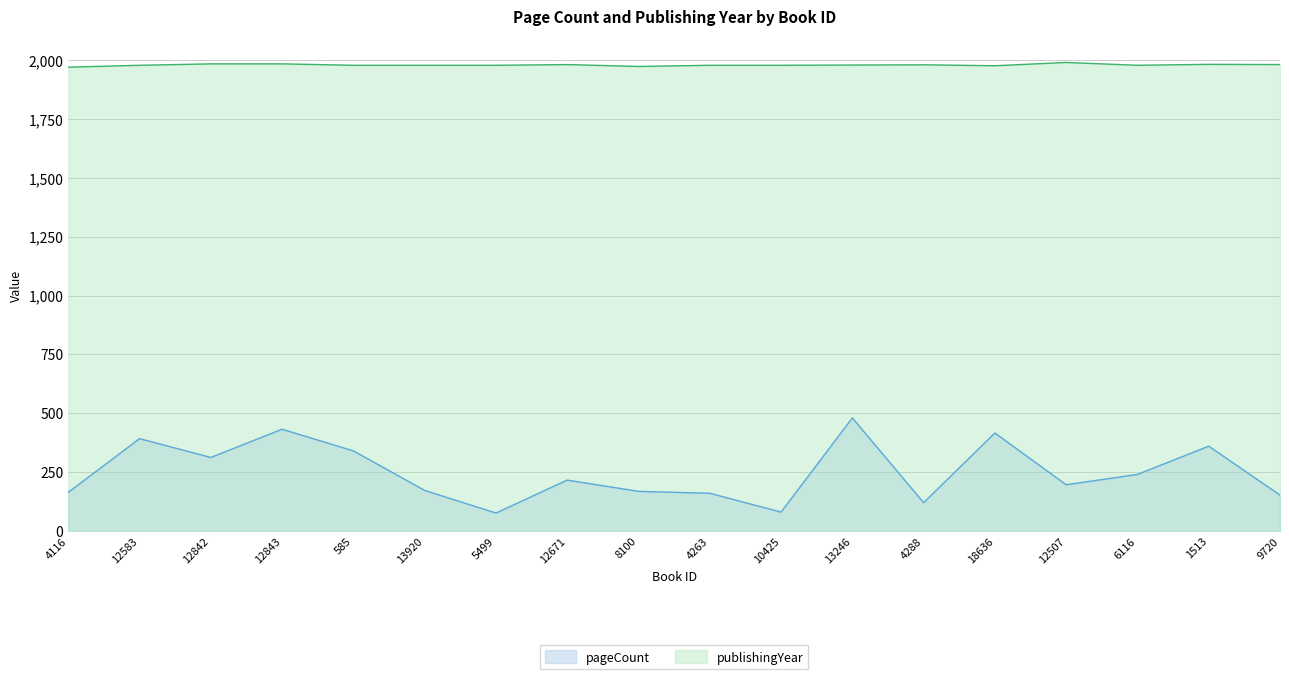

What is the lowest value of the pageCount series?

76